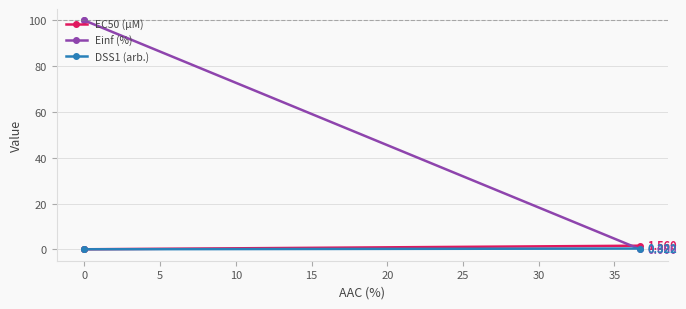

The value of DSS1 (arb.) at 0 is -0.1. True or false?

False